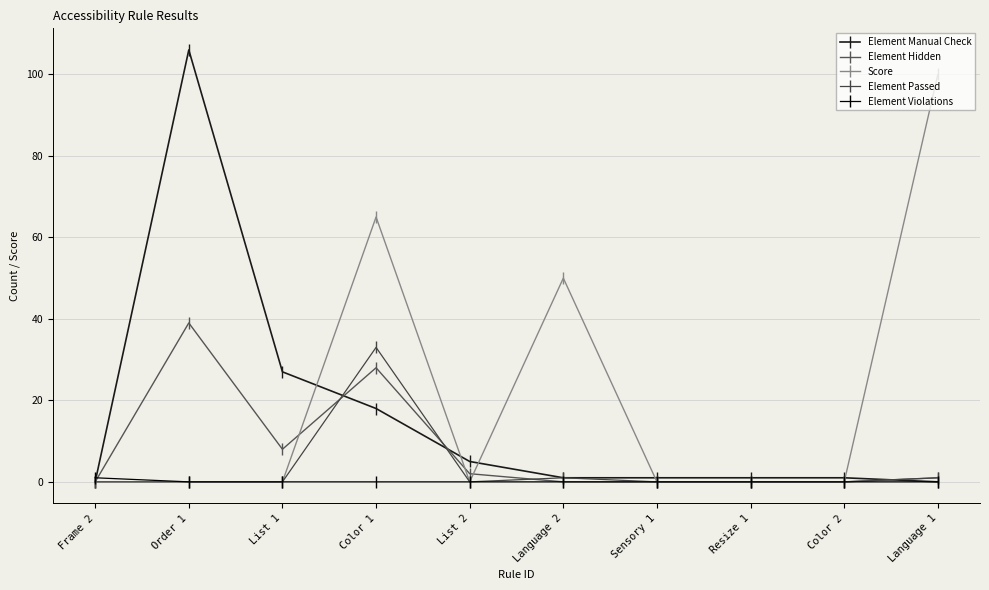

Rank the categories by Element Violations value from highest to lowest.

Frame 2, Order 1, List 1, Color 1, List 2, Language 2, Sensory 1, Resize 1, Color 2, Language 1